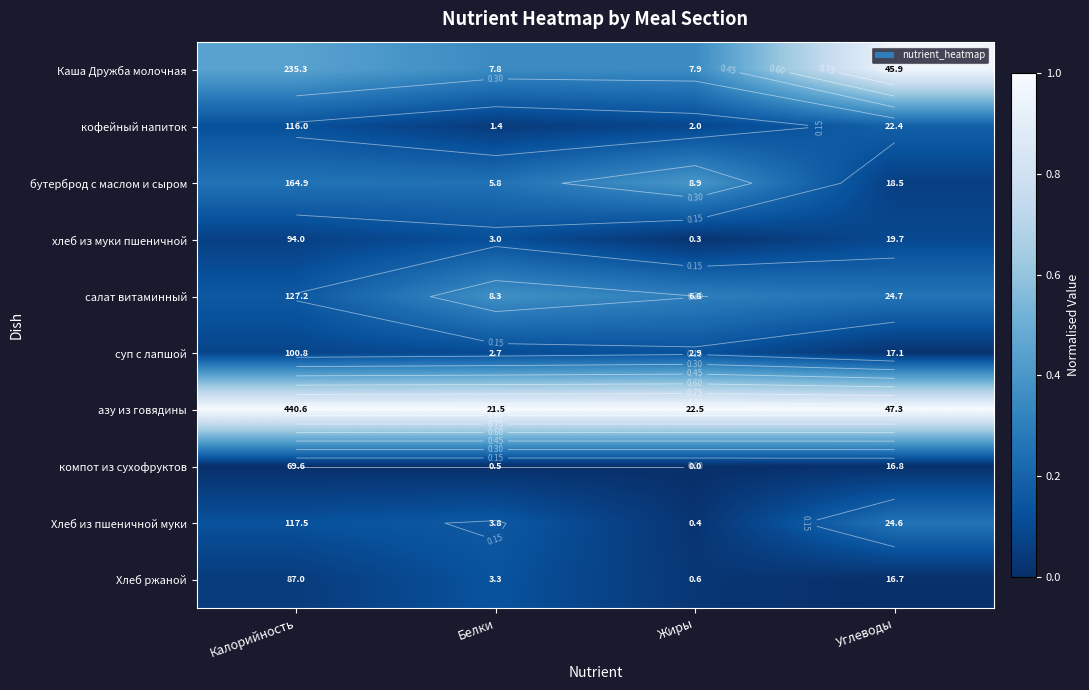

Is it true that компот из сухофруктов equals 0.0 at Углеводы?

False